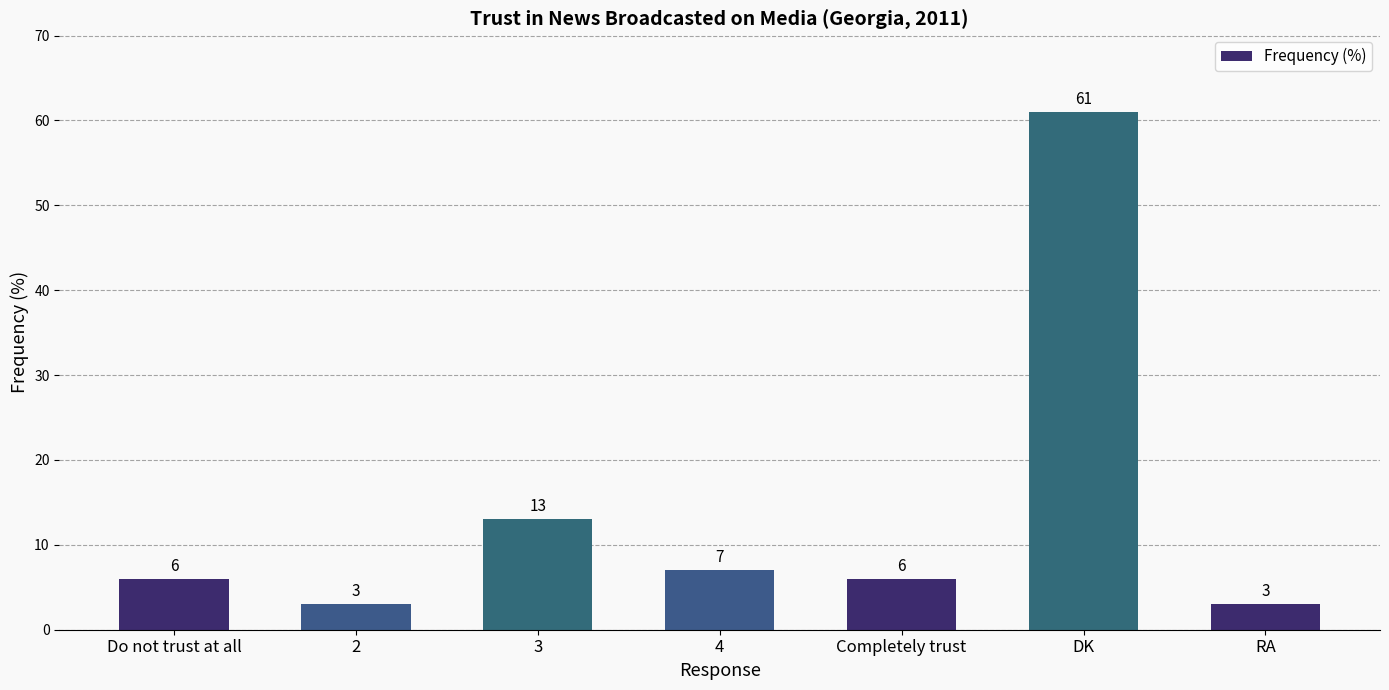

What position from the right is 4?

4